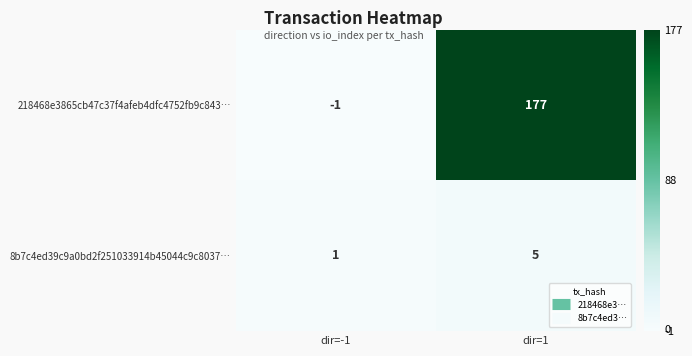

At how many categories does at least one series exceed 59?

1